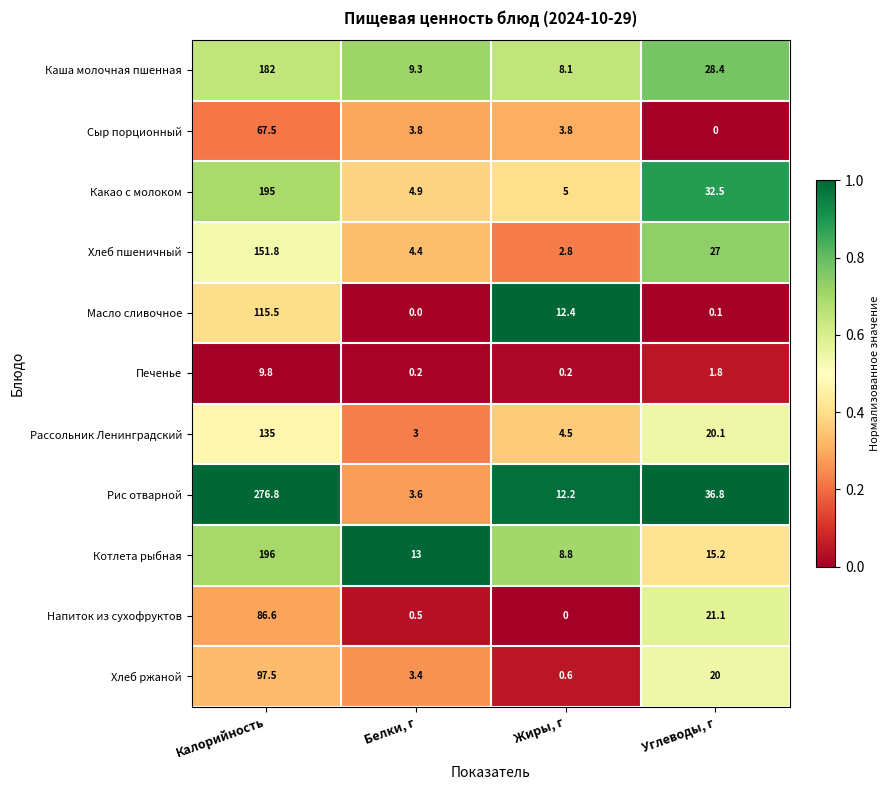

Rank the series at Жиры, г from lowest to highest value.

Напиток из сухофруктов, Печенье, Хлеб ржаной, Хлеб пшеничный, Сыр порционный, Рассольник Ленинградский, Какао с молоком, Каша молочная пшенная, Котлета рыбная, Рис отварной, Масло сливочное